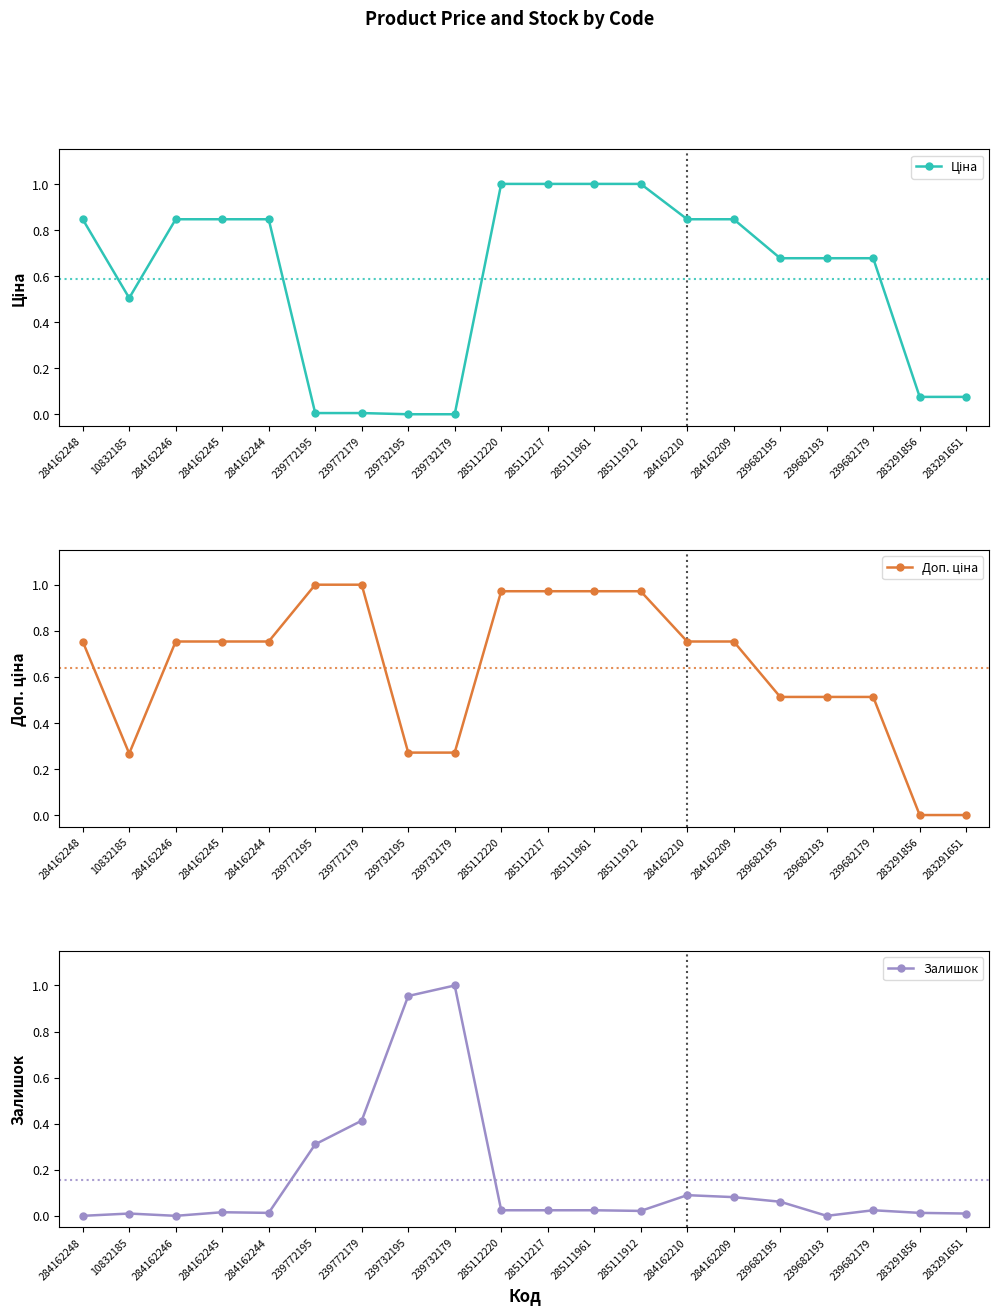

Which series has the largest range (max minus min)?

Ціна